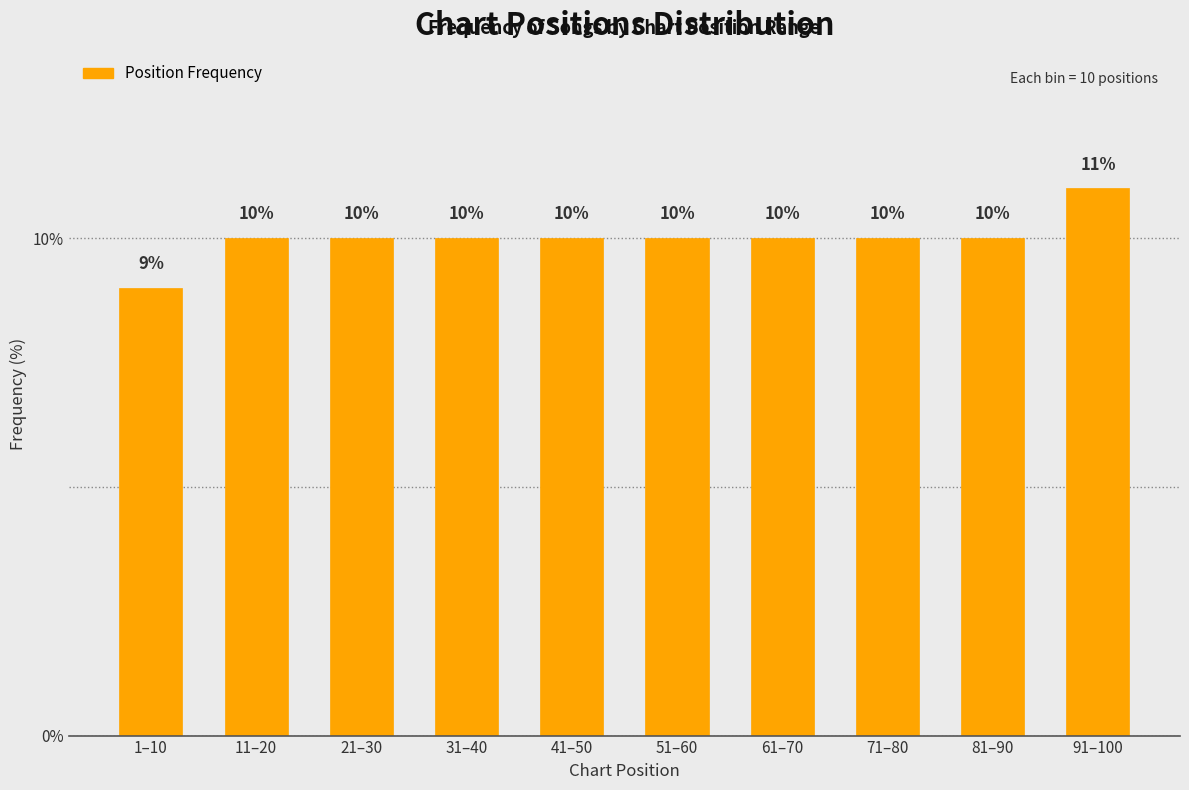

Reading left to right, what are all the values shown in this chart?

9	10	10	10	10	10	10	10	10	11